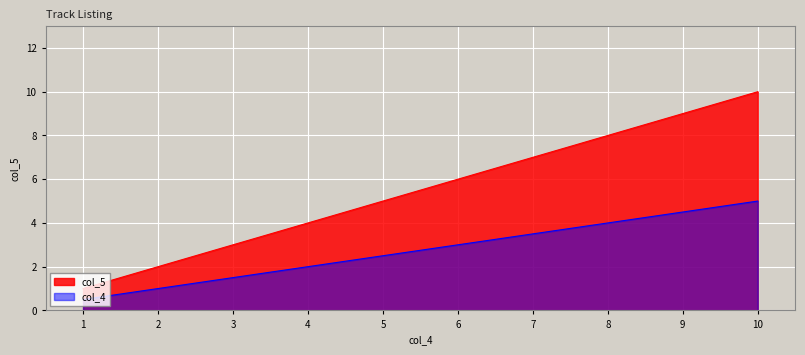

Is it true that col_5 equals 1.0 at 1?

True